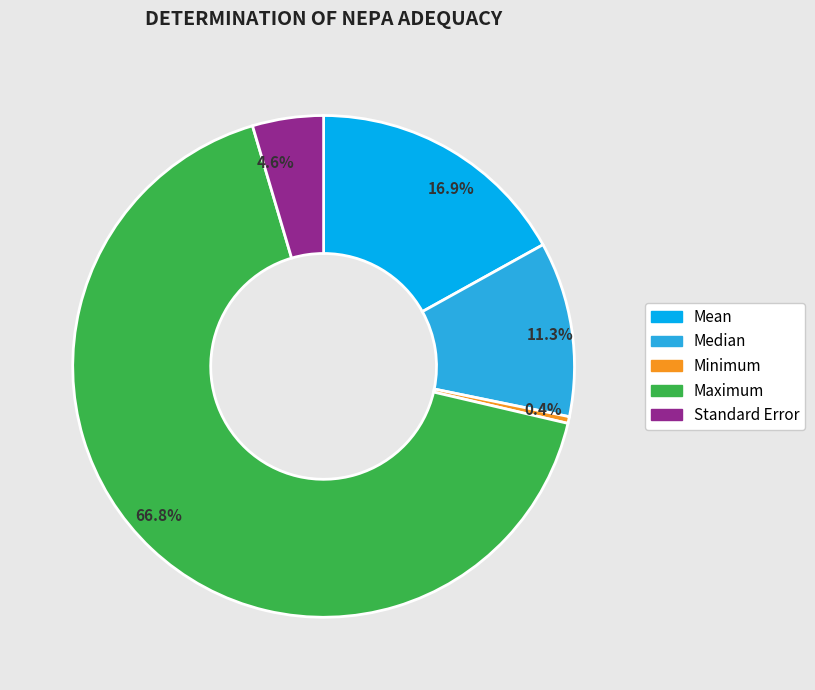

Approximately how many times larger is the value at Median compared to Standard Error?

2.5